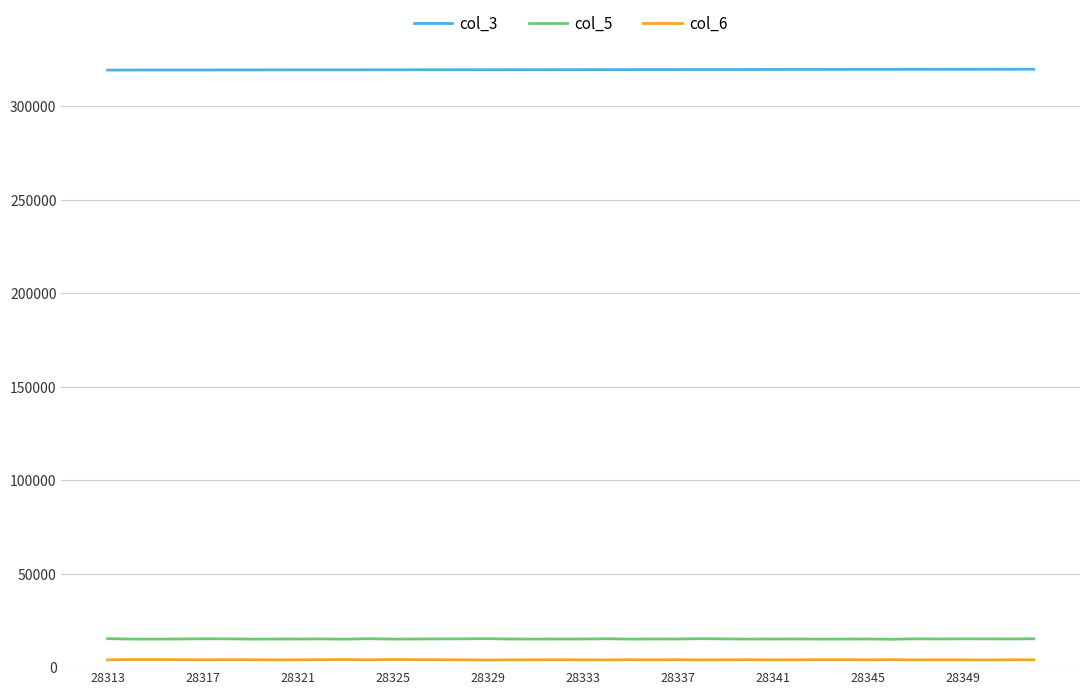

True or false: col_5 and col_6 cross at least once.

False